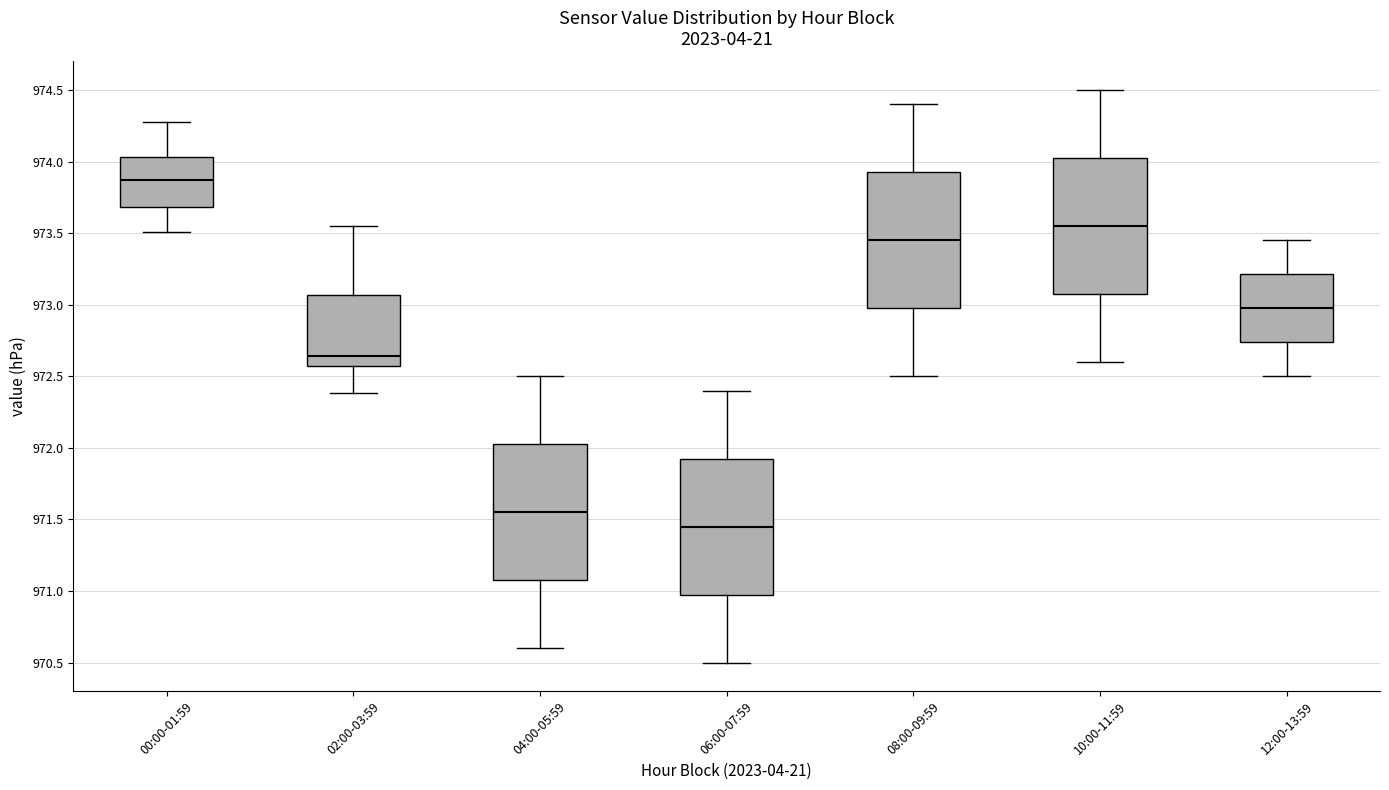

Reading left to right, transcribe this box plot: for each box, give where its median line is, the range the box spans, and where its two whiskers end, as read against the y-axis. The values are not printed on the chart, so give them approximately, as read against the axis.

00:00-01:59: median 973.85, box 973.70 to 974.05, whiskers 973.50 to 974.30
02:00-03:59: median 972.65, box 972.55 to 973.05, whiskers 972.40 to 973.55
04:00-05:59: median 971.55, box 971.10 to 972.05, whiskers 970.60 to 972.50
06:00-07:59: median 971.45, box 971.00 to 971.95, whiskers 970.50 to 972.40
08:00-09:59: median 973.45, box 973.00 to 973.95, whiskers 972.50 to 974.40
10:00-11:59: median 973.55, box 973.10 to 974.05, whiskers 972.60 to 974.50
12:00-13:59: median 973.00, box 972.75 to 973.20, whiskers 972.50 to 973.45